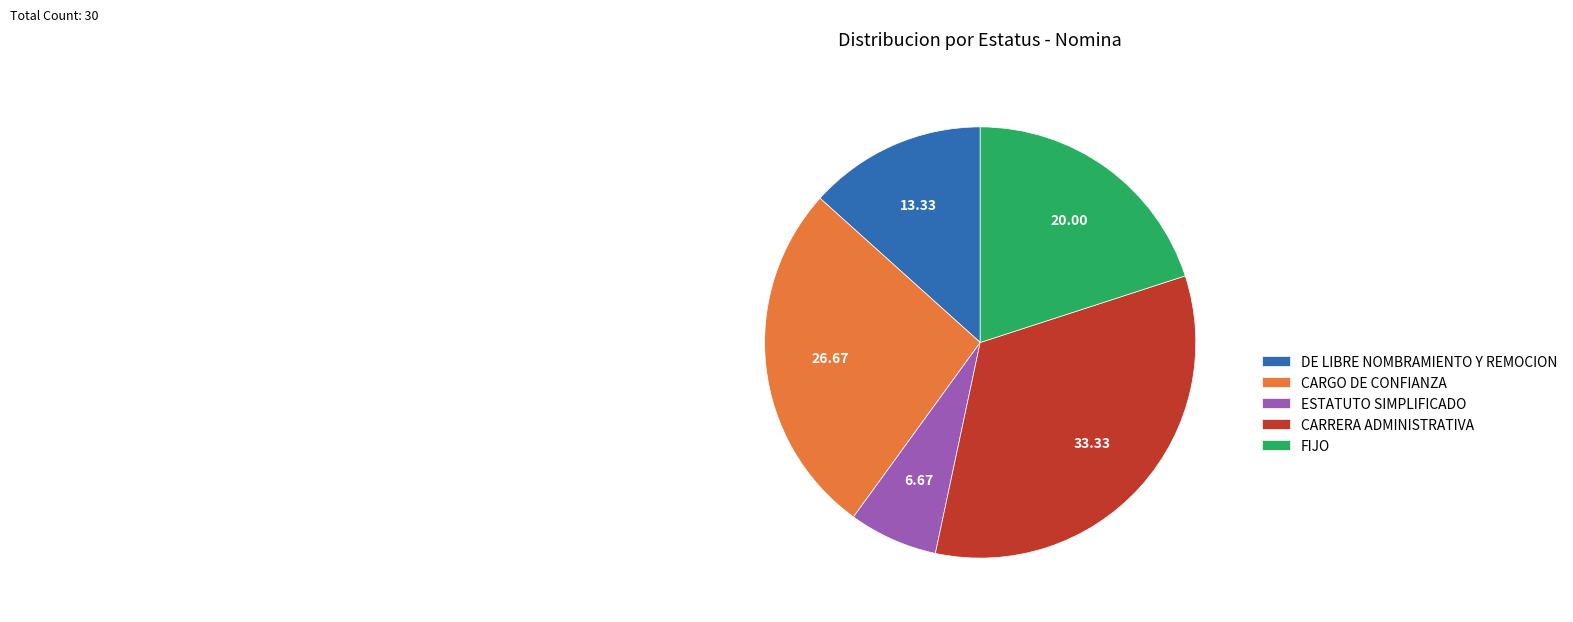

True or false: DE LIBRE NOMBRAMIENTO Y REMOCION accounts for 13% of the total.

True